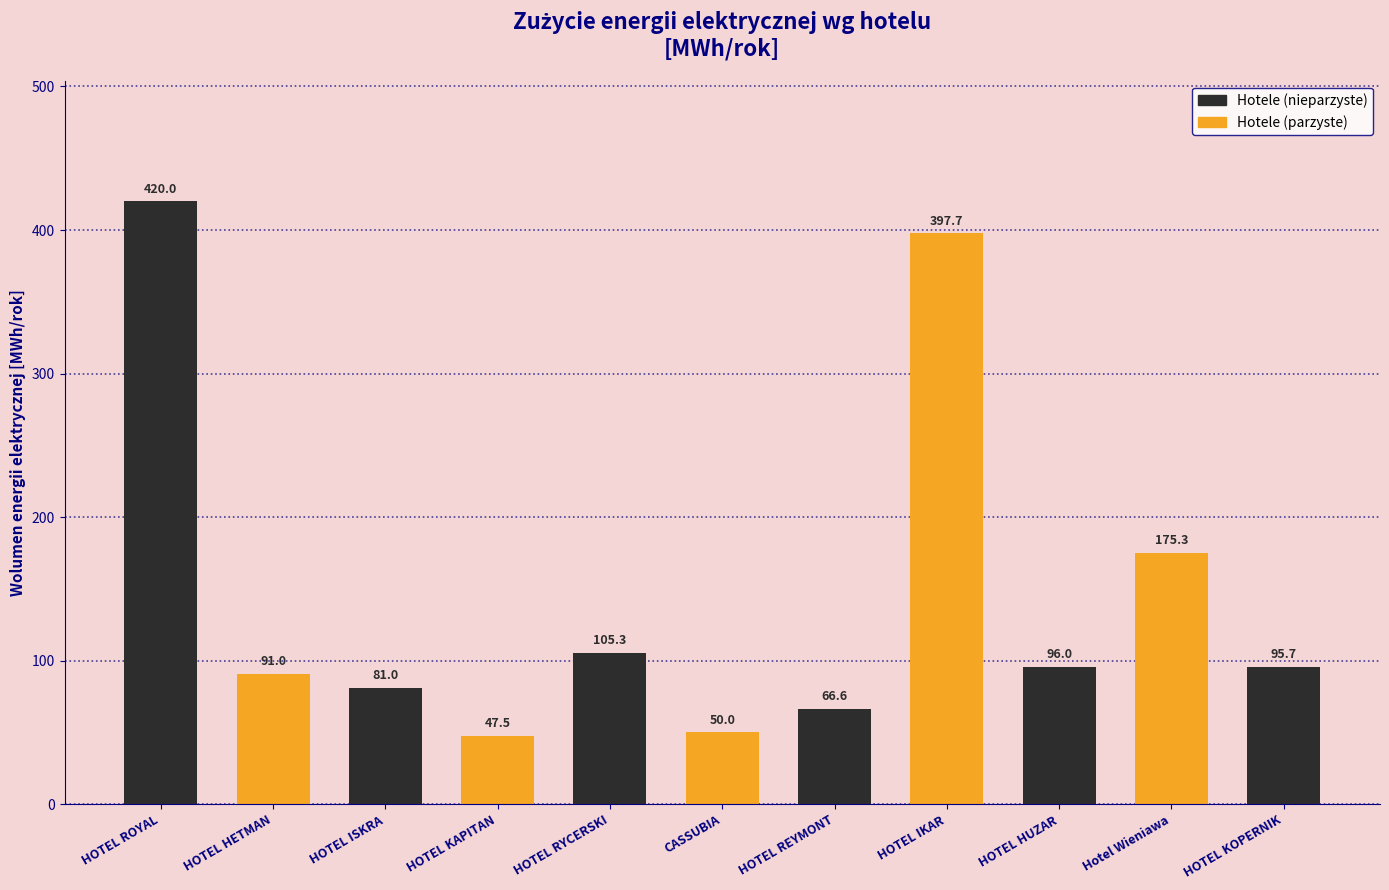

What is the change in value from HOTEL ROYAL to HOTEL IKAR?

-22.3